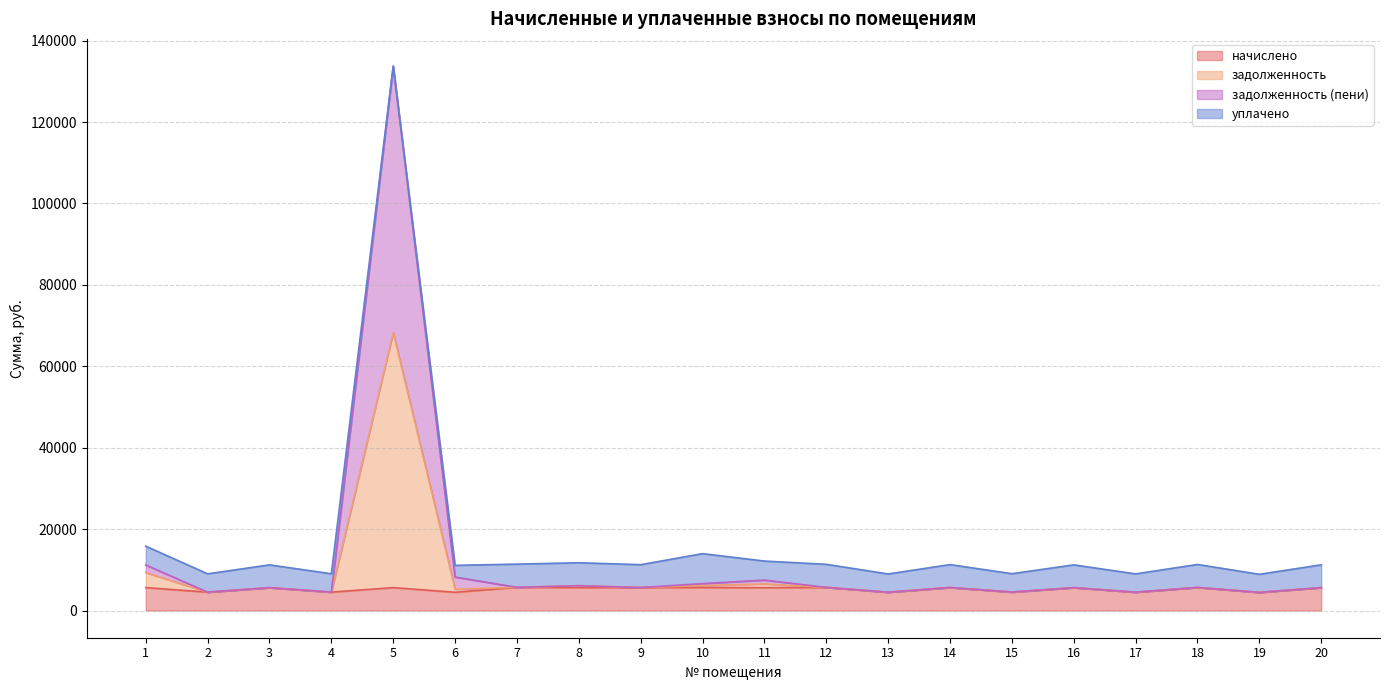

How many lines are shown in the chart?

4